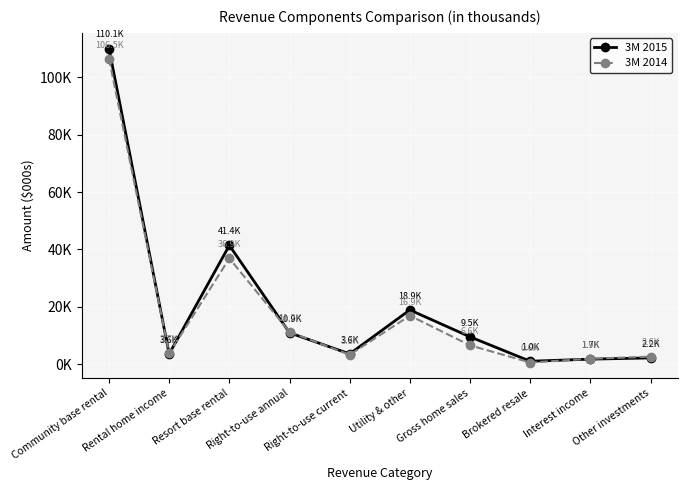

What are all the series names shown in the legend?

3M 2015, 3M 2014